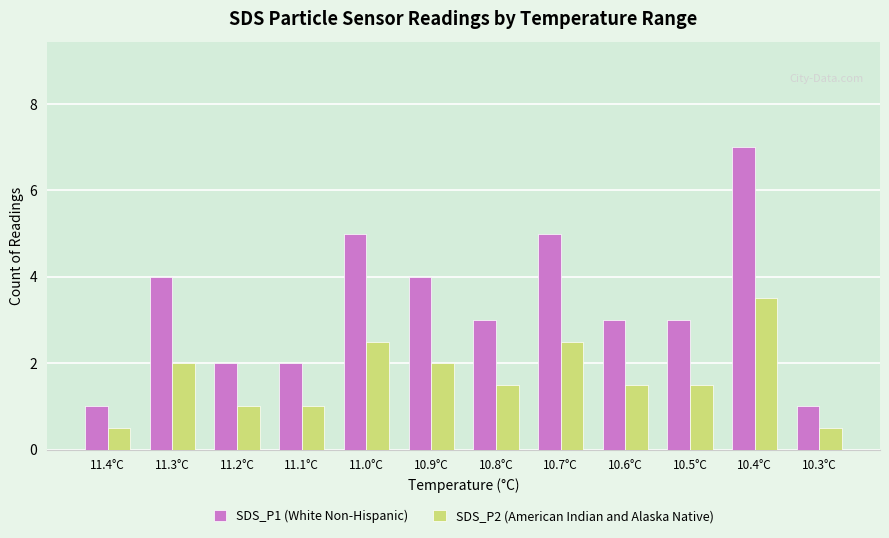

What are all the series names shown in the legend?

SDS_P1 (White Non-Hispanic), SDS_P2 (American Indian and Alaska Native)